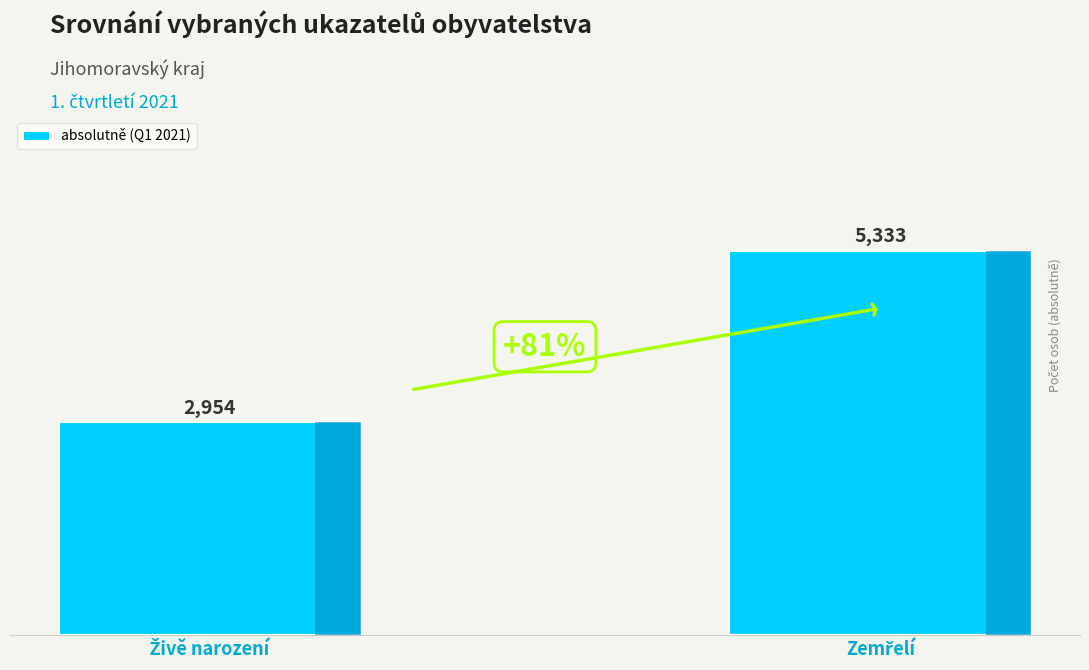

What is the average value?

4144